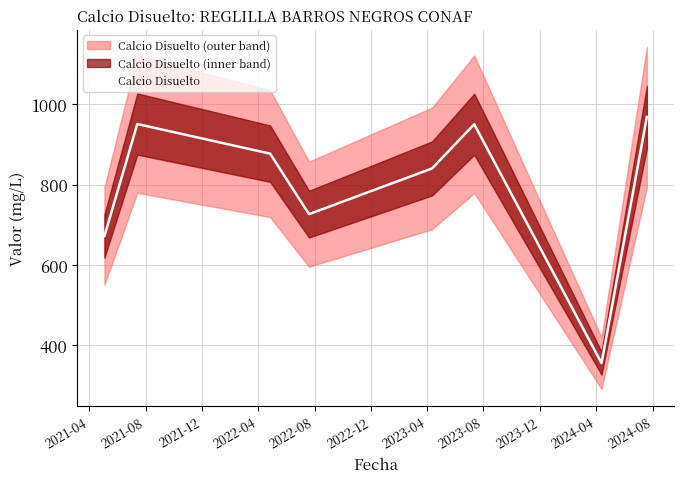

How many interior local peaks (higher than both neighbors) does the data have?

2